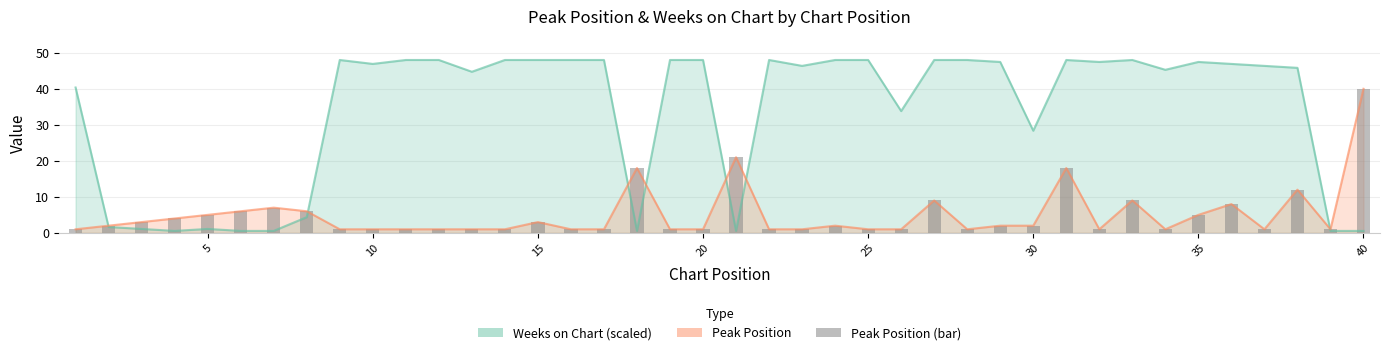

Reading right to left, what are all the values shown in this chart?

40	1	12	1	8	5	1	9	1	18	2	2	1	9	1	1	2	1	1	21	1	1	18	1	1	3	1	1	1	1	1	1	6	7	6	5	4	3	2	1